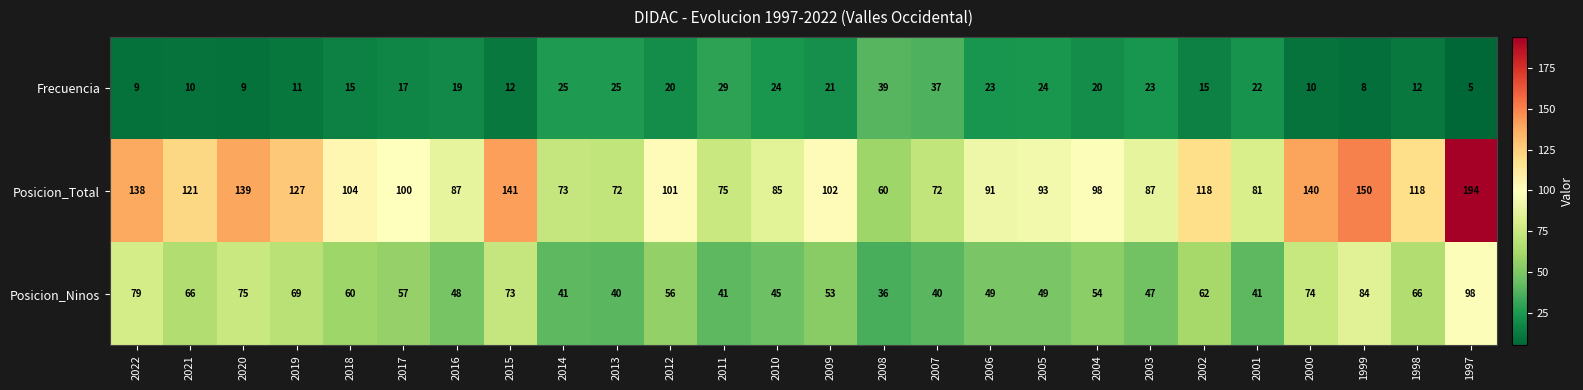

What is the maximum value shown in the chart?

194